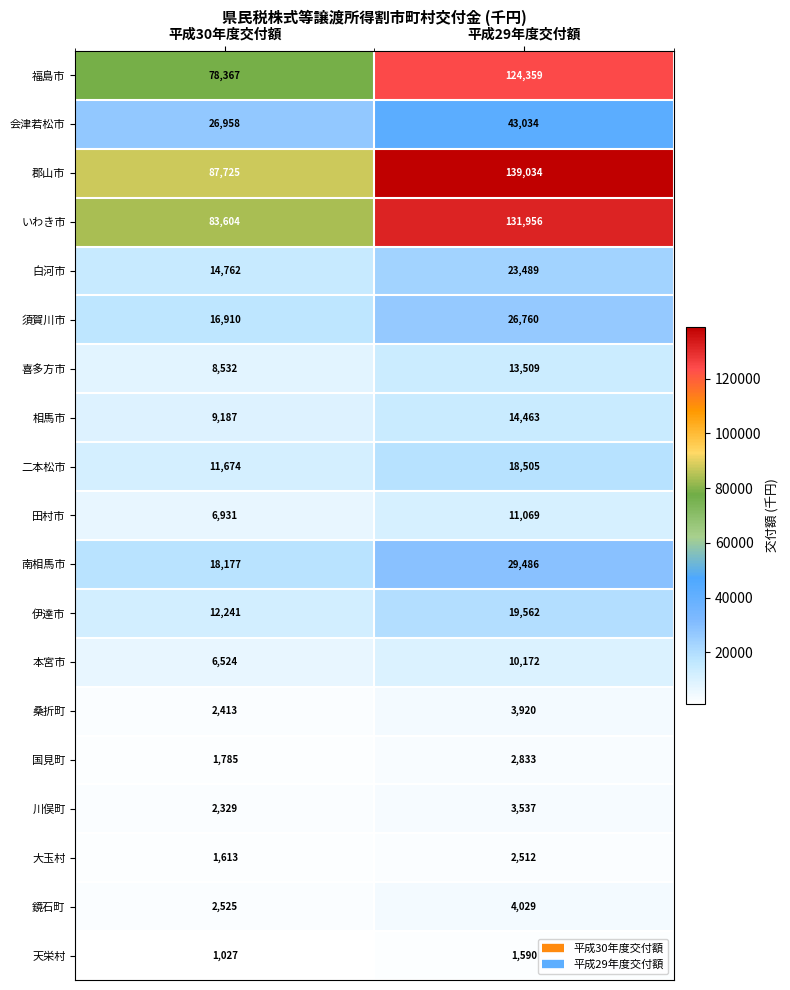

At which label is 白河市 closest to 19125?

平成30年度交付額